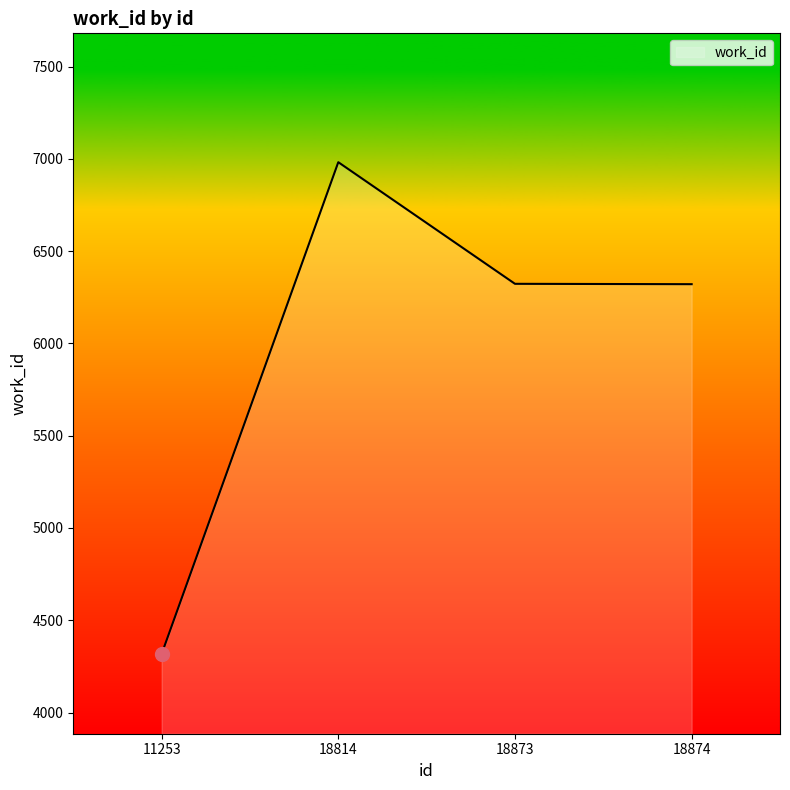

What is the change in value from 11253 to 18814?

+2665